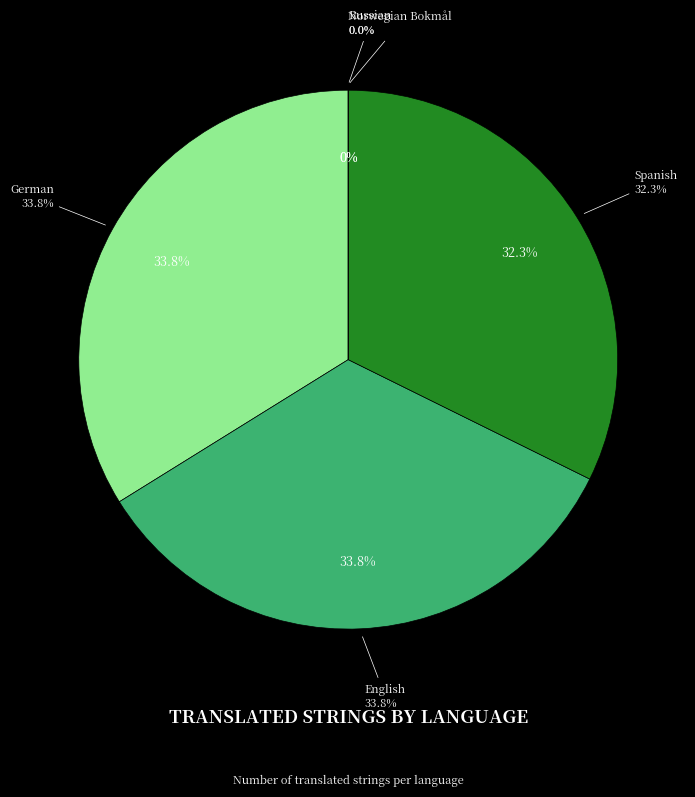

To the nearest percent, what is the difference between the largest and smallest slice percentages?

34%